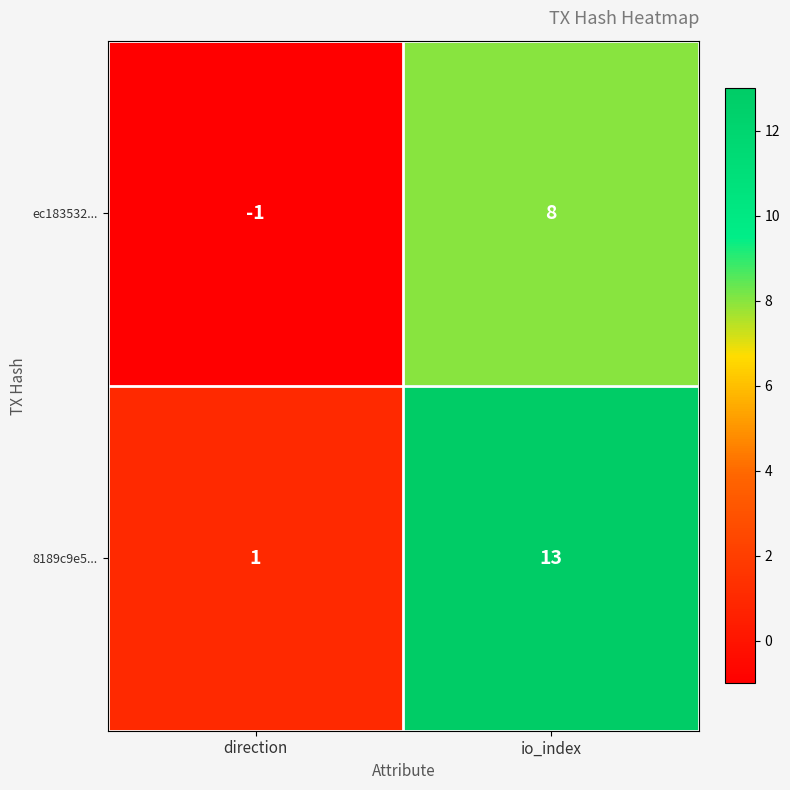

Rank the series by their maximum value, from lowest to highest.

ec183532..., 8189c9e5...